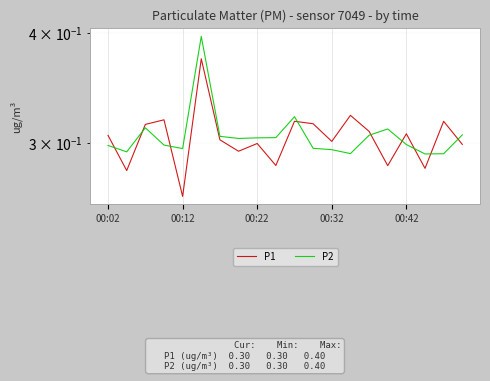

Which series has the largest total across all categories?

P2